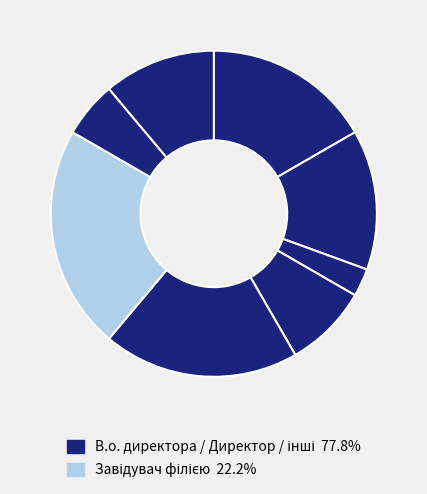

To the nearest percent, what is the average slice percentage?

12%